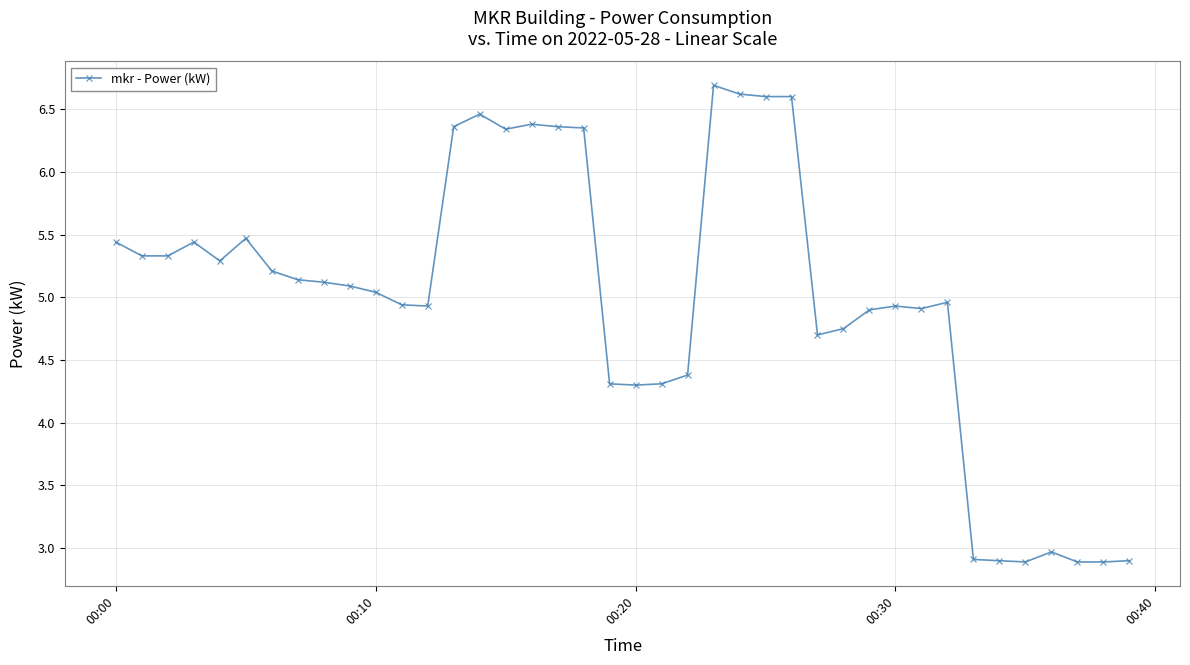

What is the value of the 9th point from the left?

5.1